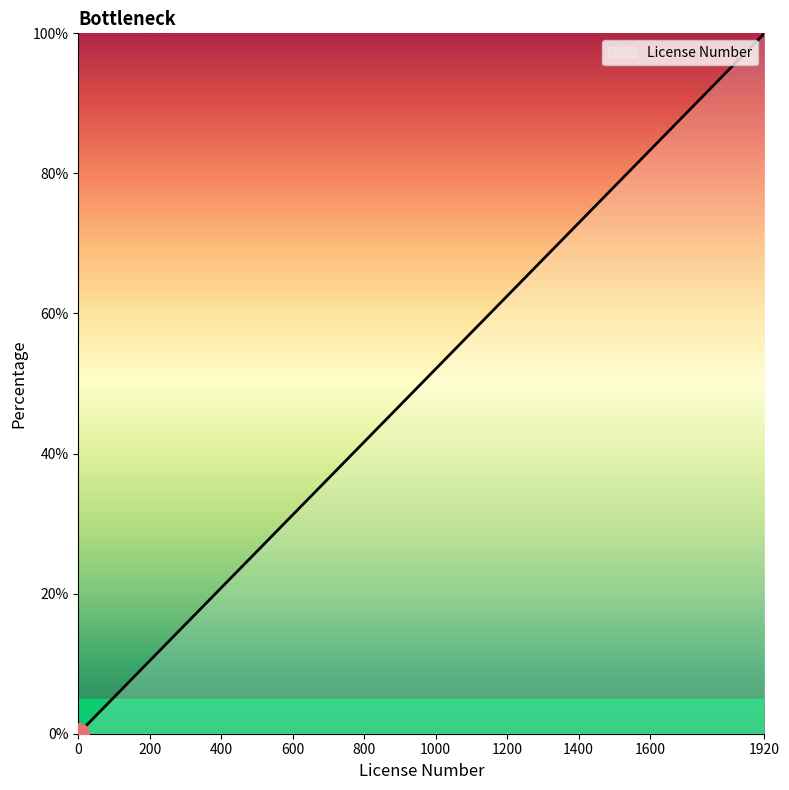

What is the maximum value shown in the chart?

100.0